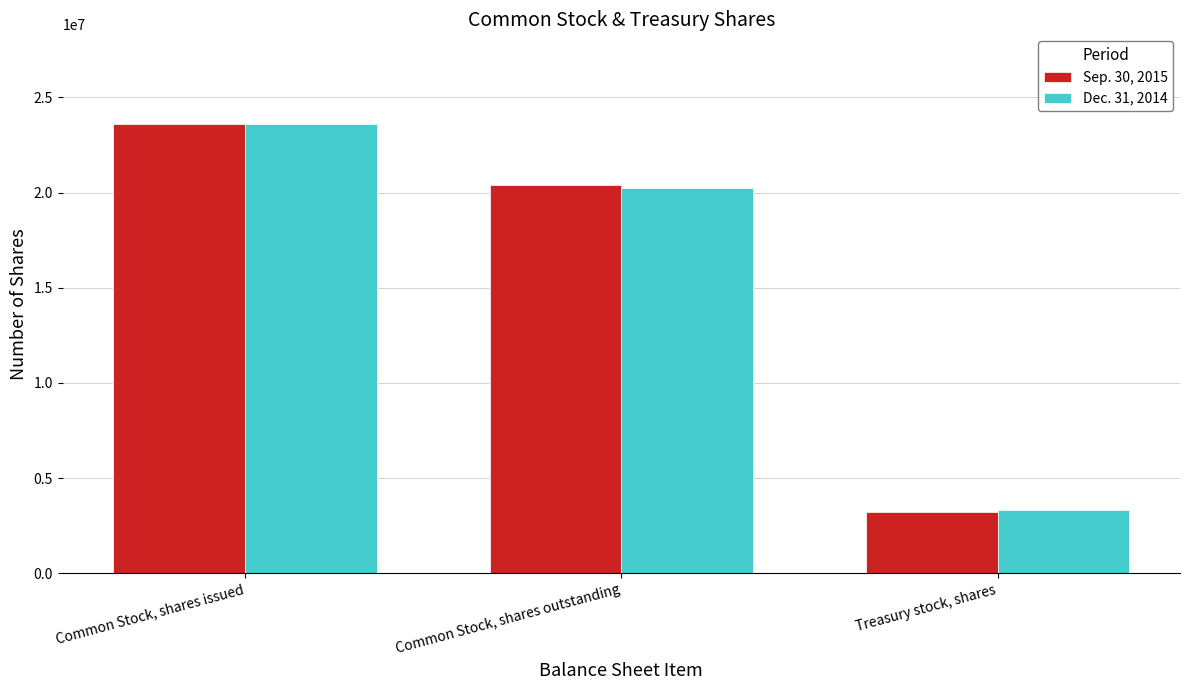

The Sep. 30, 2015 series shows 1828033 at Treasury stock, shares. True or false?

False